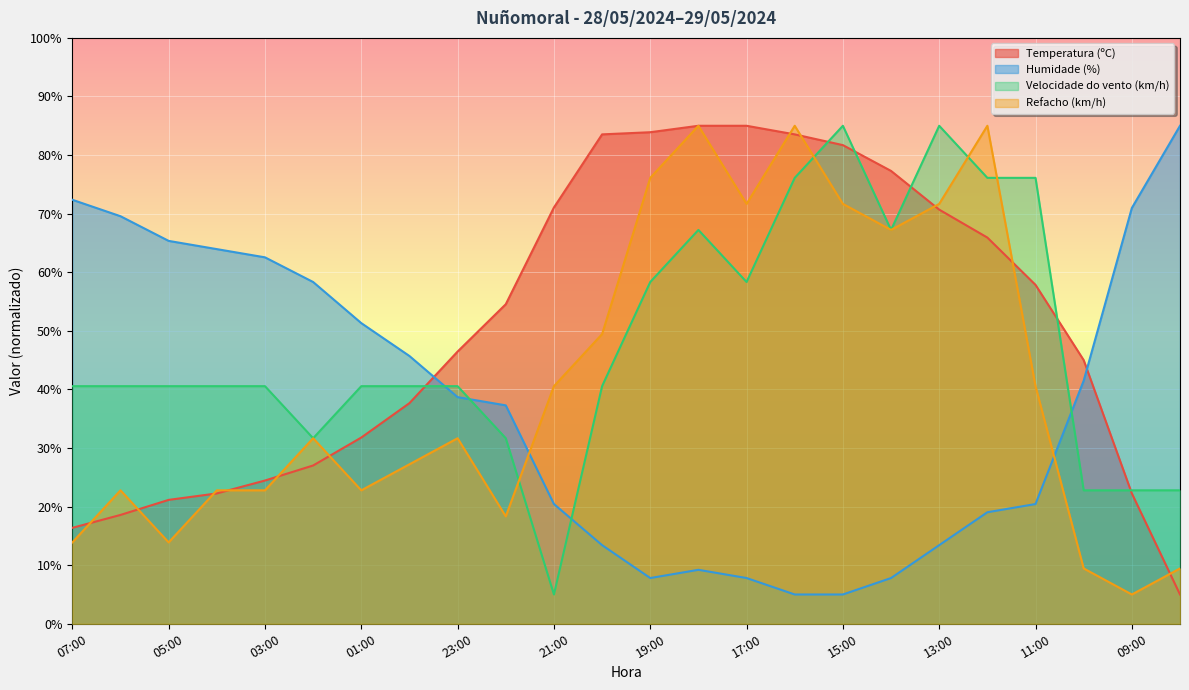

Where do Temperatura (ºC) and Refacho (km/h) first cross each other?

07:00 and 06:00